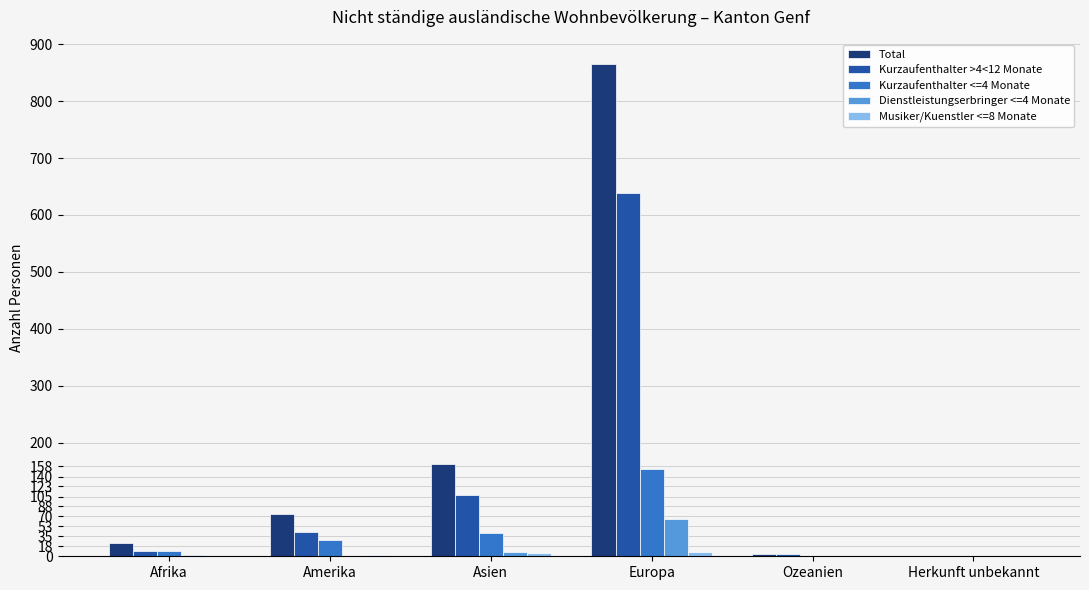

Which series has the largest total across all categories?

Total